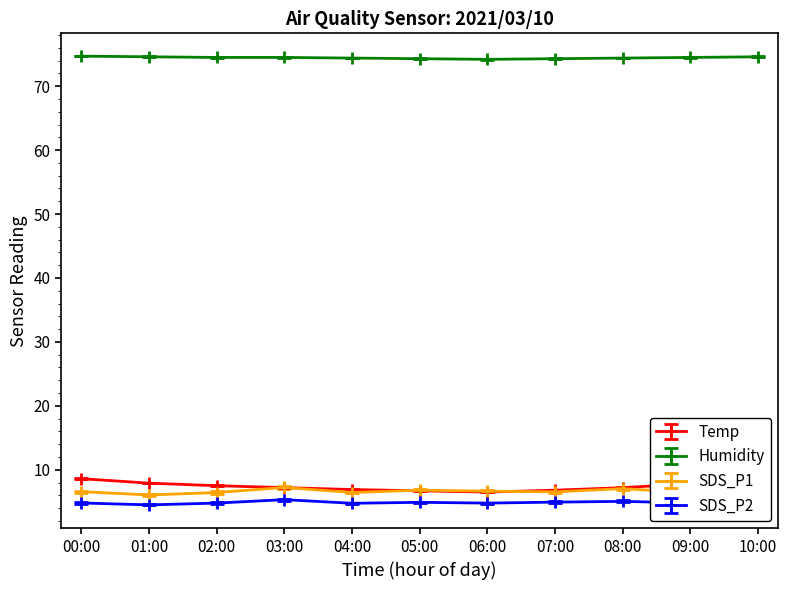

True or false: SDS_P2 has more than 2 interior local peaks.

True